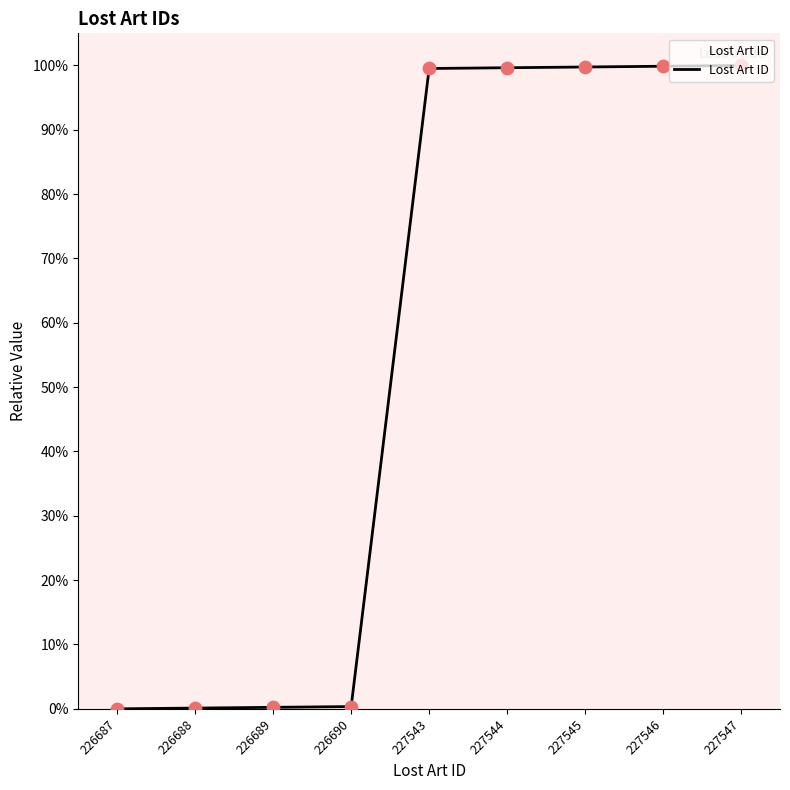

What is the change in value from 226690 to 227544?

+99.3